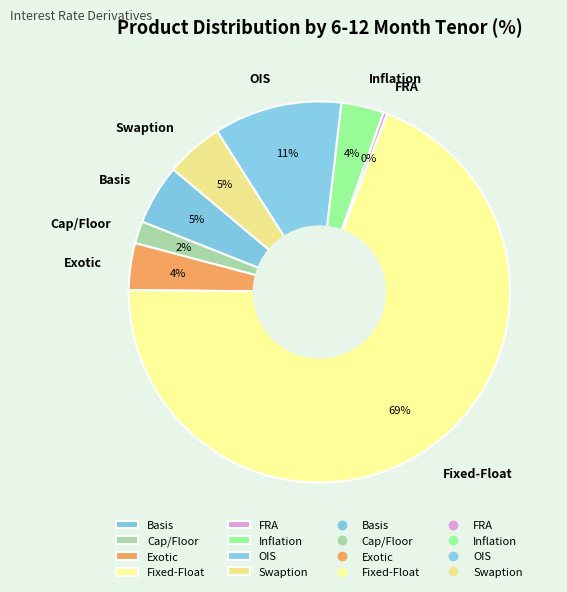

Between Basis and Fixed-Float, which is larger?

Fixed-Float